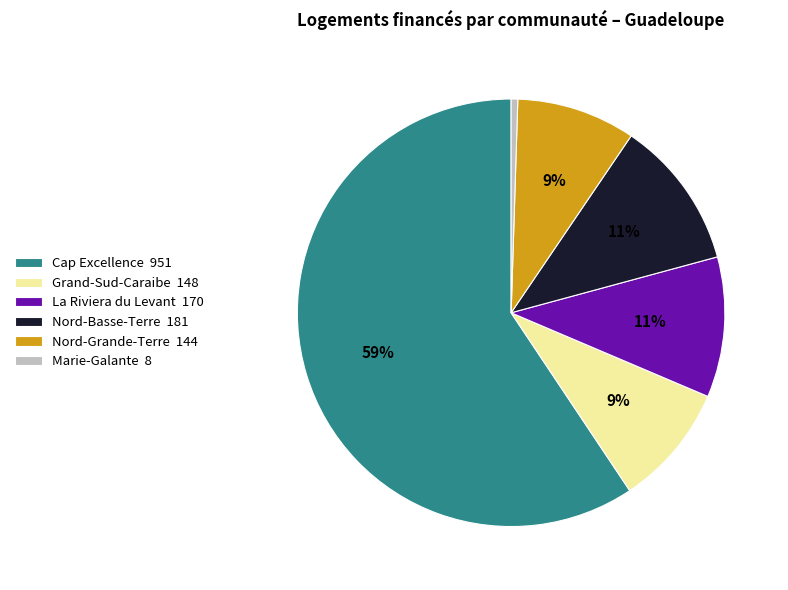

To the nearest percent, what is the average slice percentage?

17%